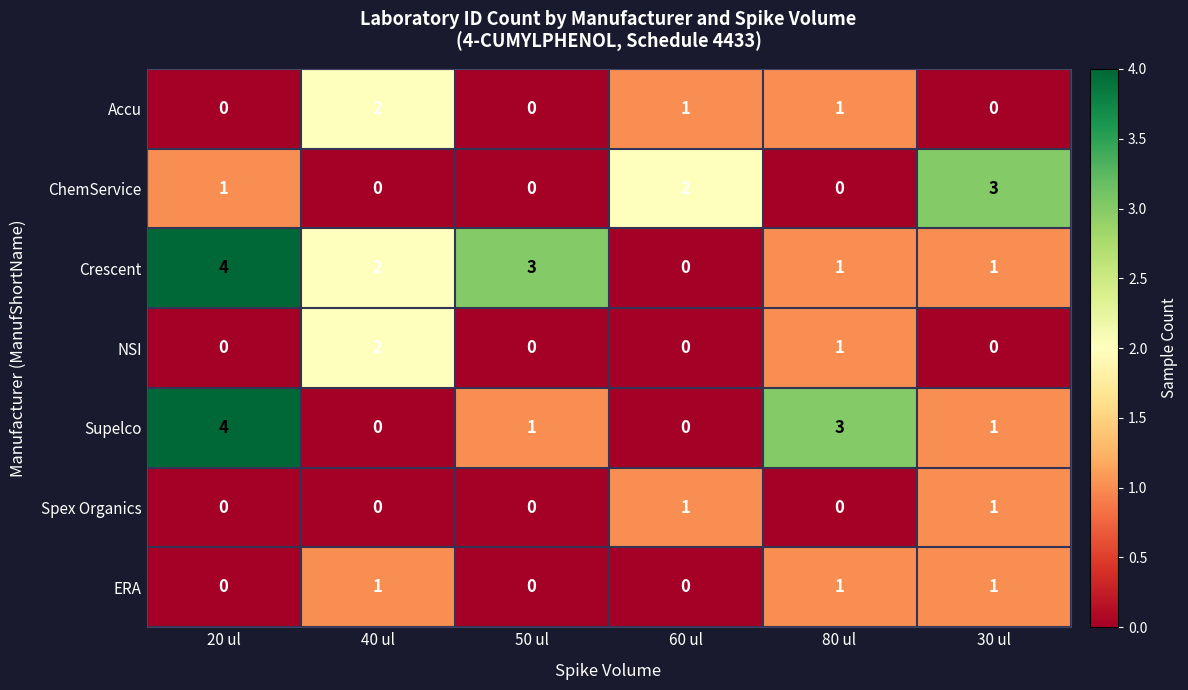

What is the sum of all Supelco values?

9